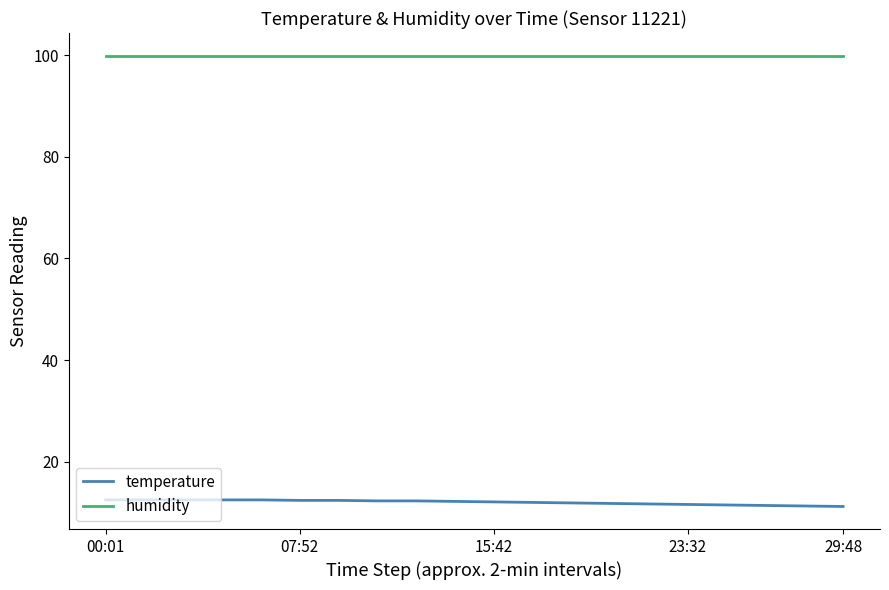

What is the smallest value displayed?

11.2